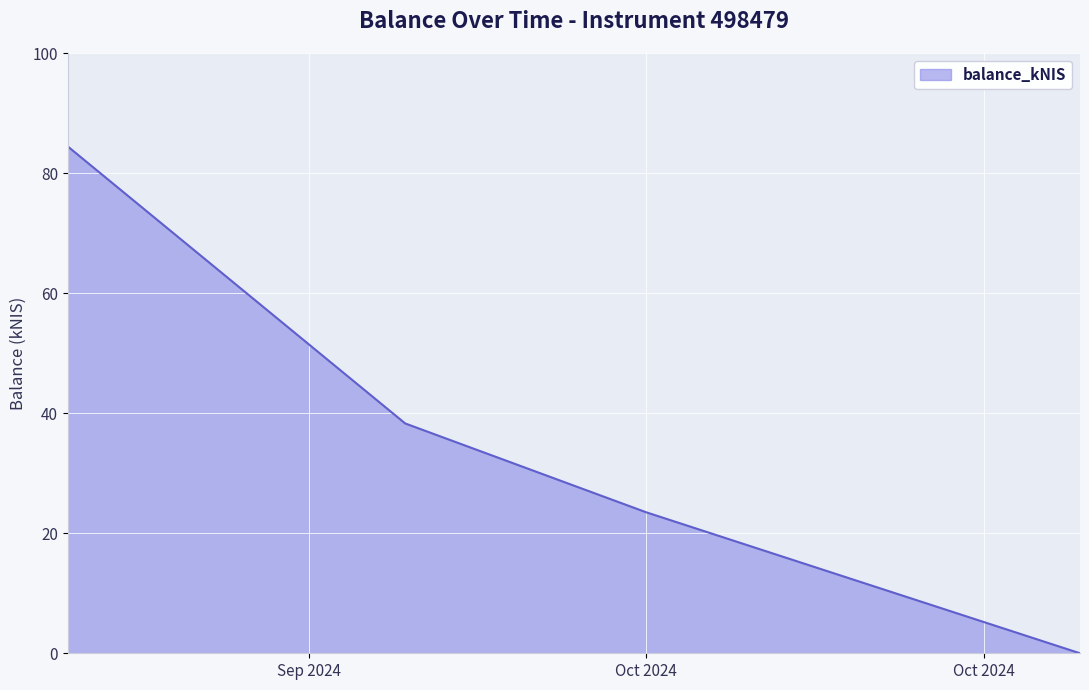

What is the difference between the second highest and second lowest values?

14.8